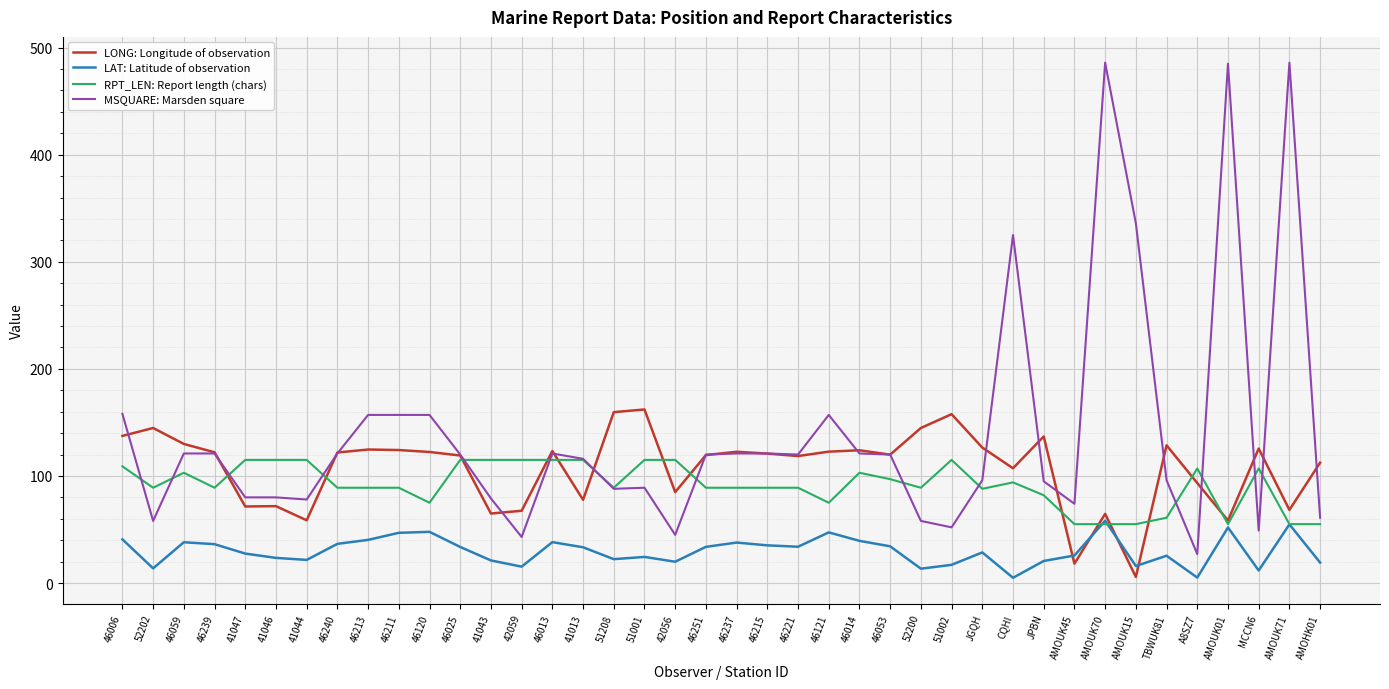

At which label does LONG: Longitude of observation reach its minimum?

AMOUK15